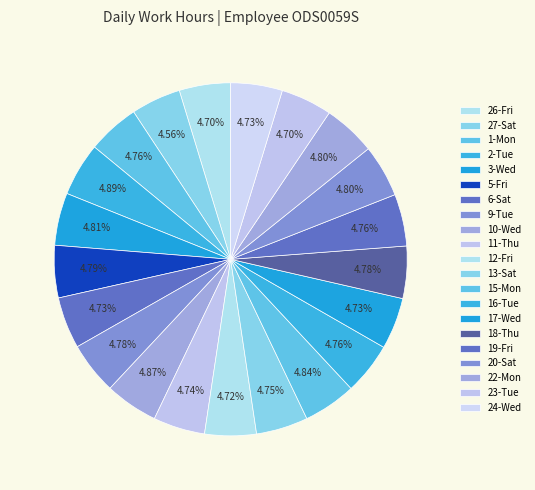

How many slices are in this pie chart?

21